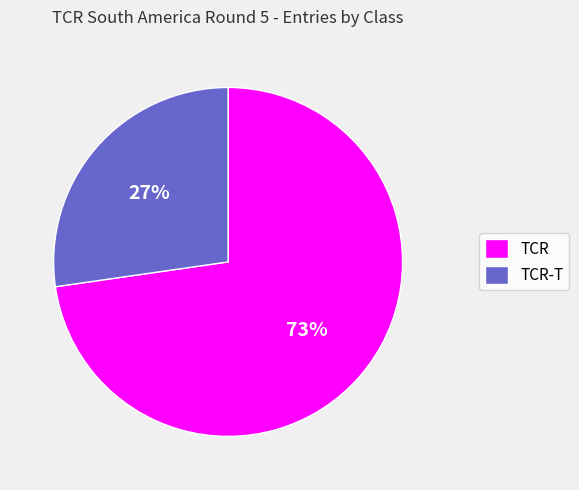

What is the largest slice in the pie chart?

TCR